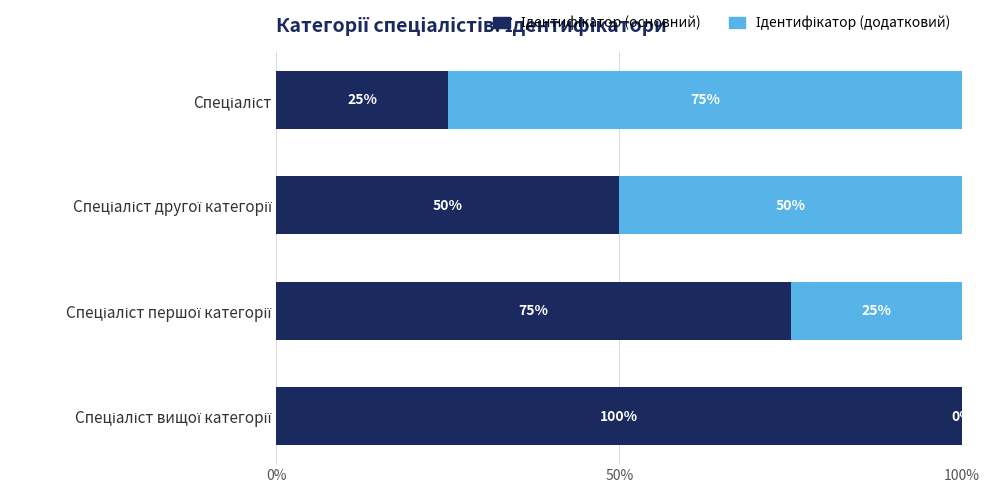

Count the number of categories in the chart.

4